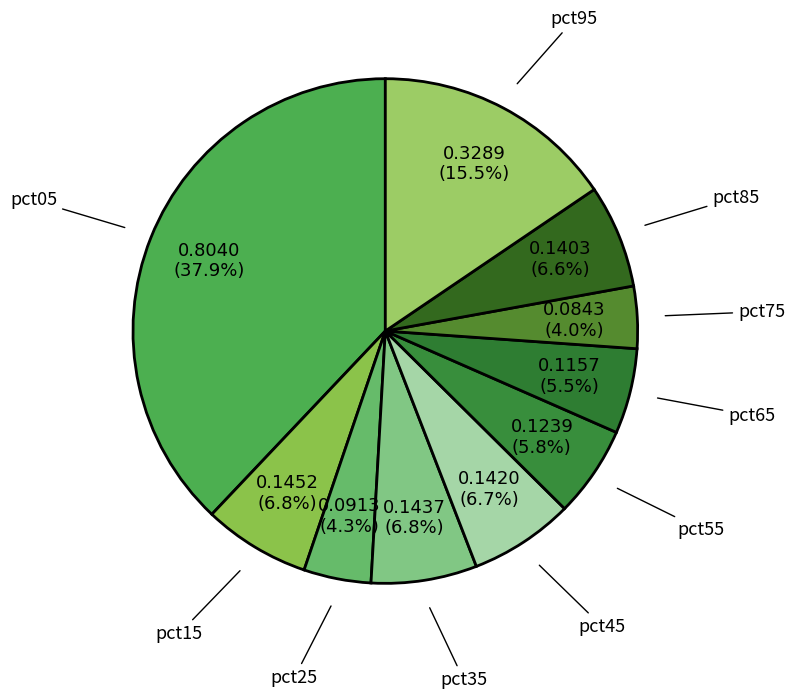

Count the number of slices in the pie.

10